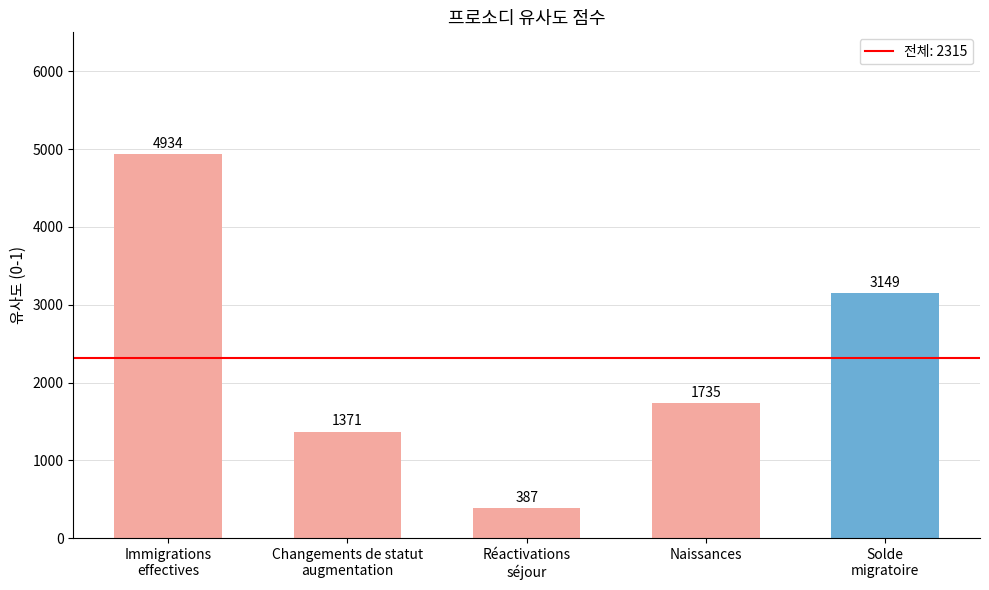

Does the chart contain stacked bars?

No